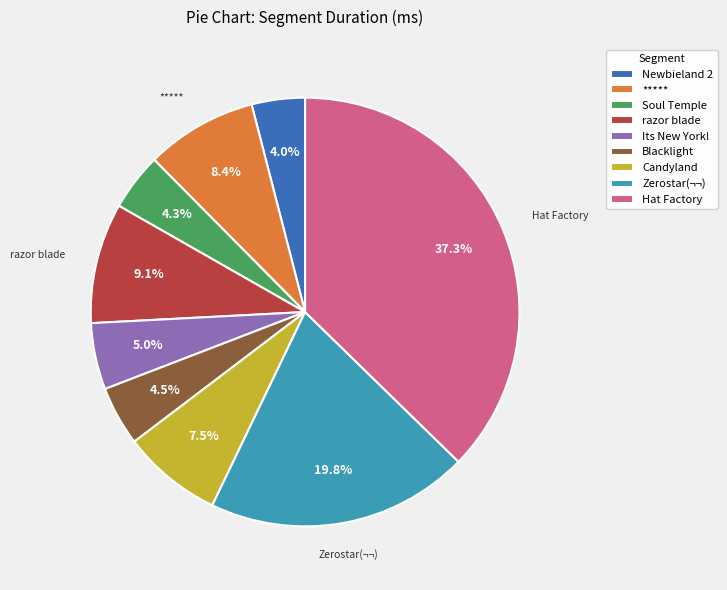

True or false: ***** accounts for 8% of the total.

True